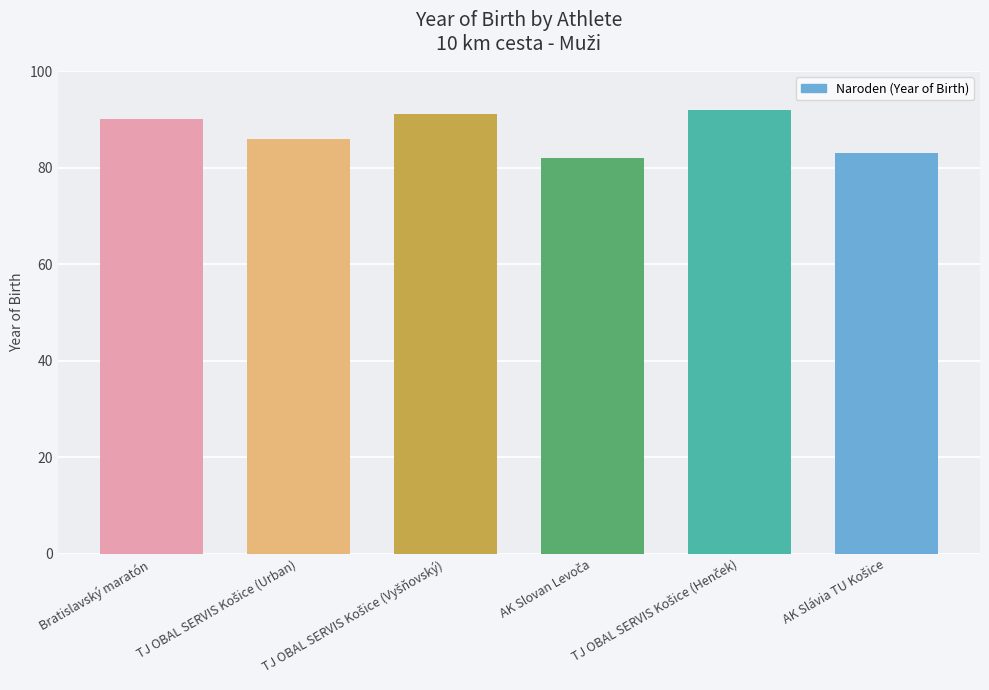

Are the bars grouped side by side (vs. stacked)?

No